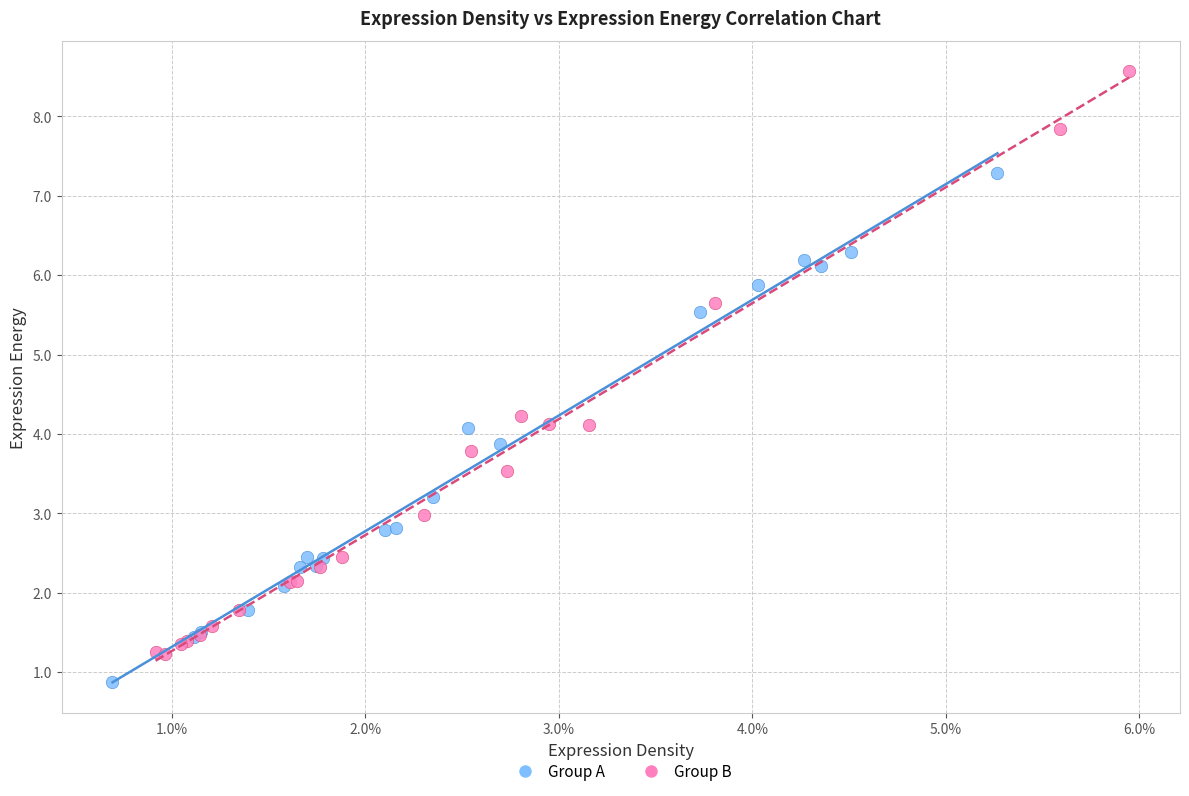

Which series reaches the minimum Y coordinate?

Group A